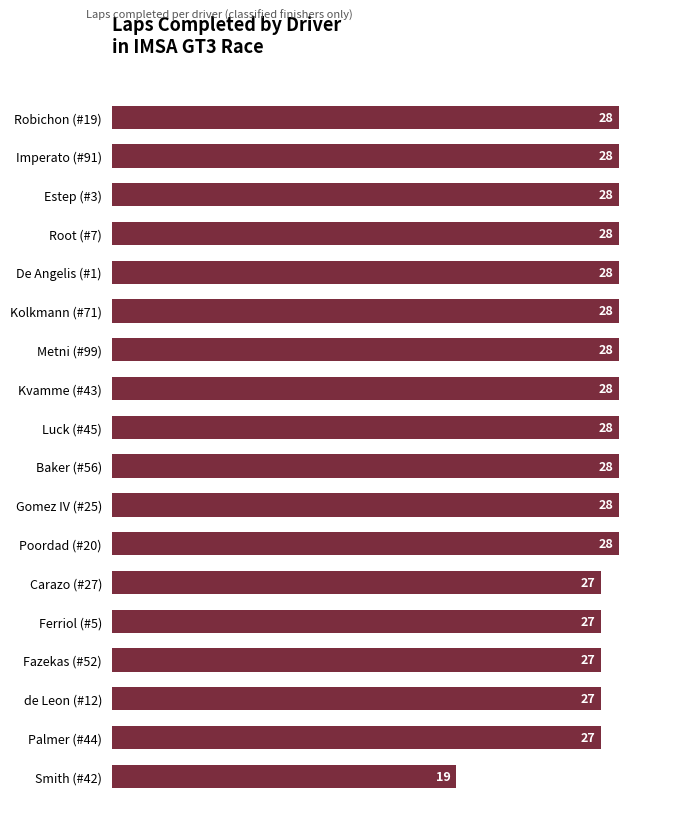

Approximately how many times larger is the value at Gomez IV (#25) compared to Metni (#99)?

1.0